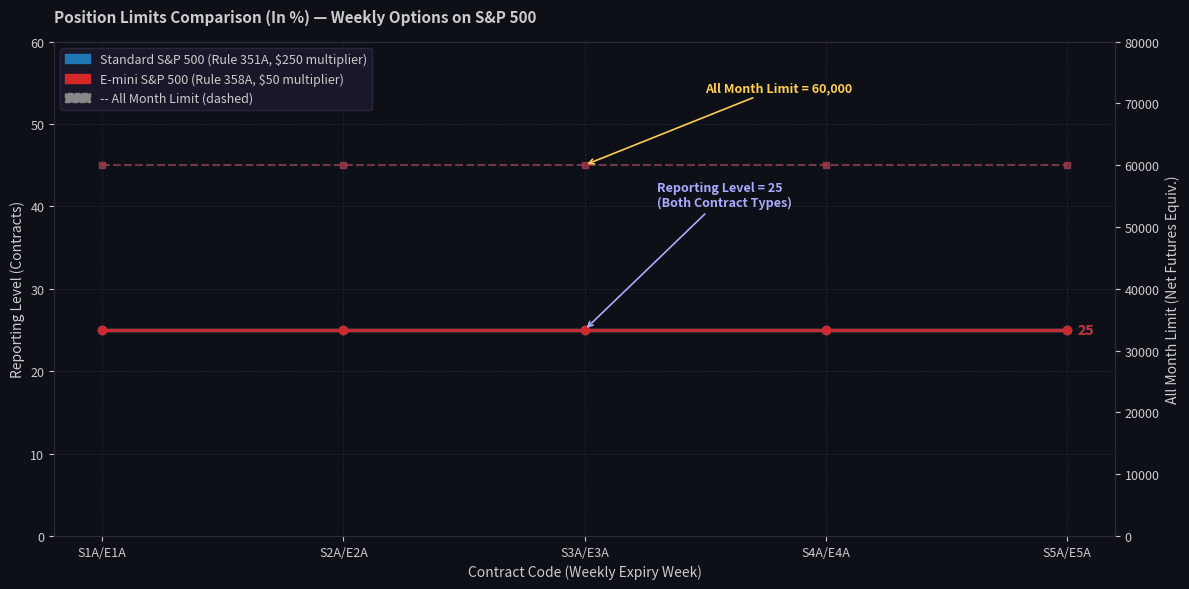

Count the number of categories in the chart.

5